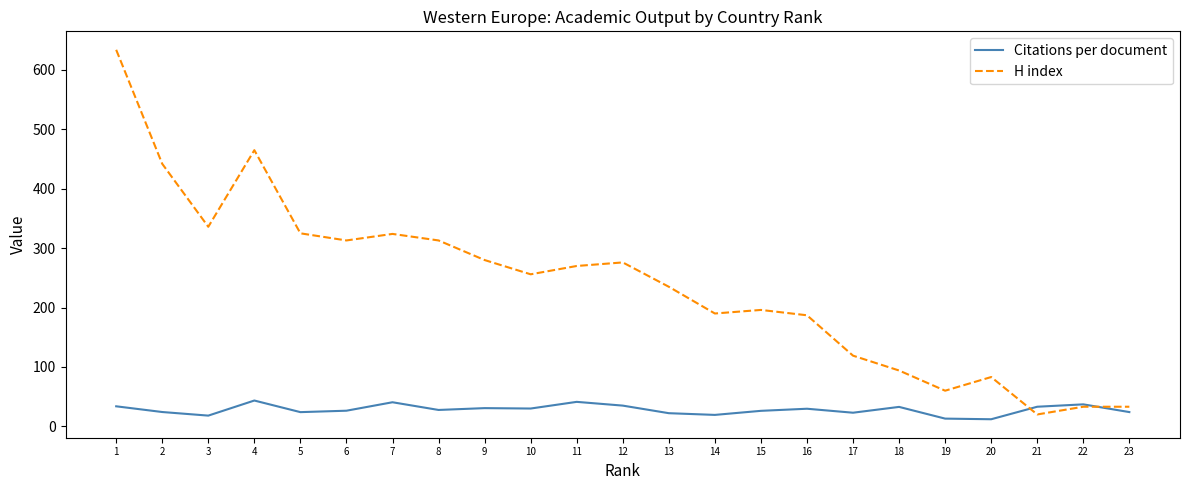

What is the highest value of the H index series?

634.0